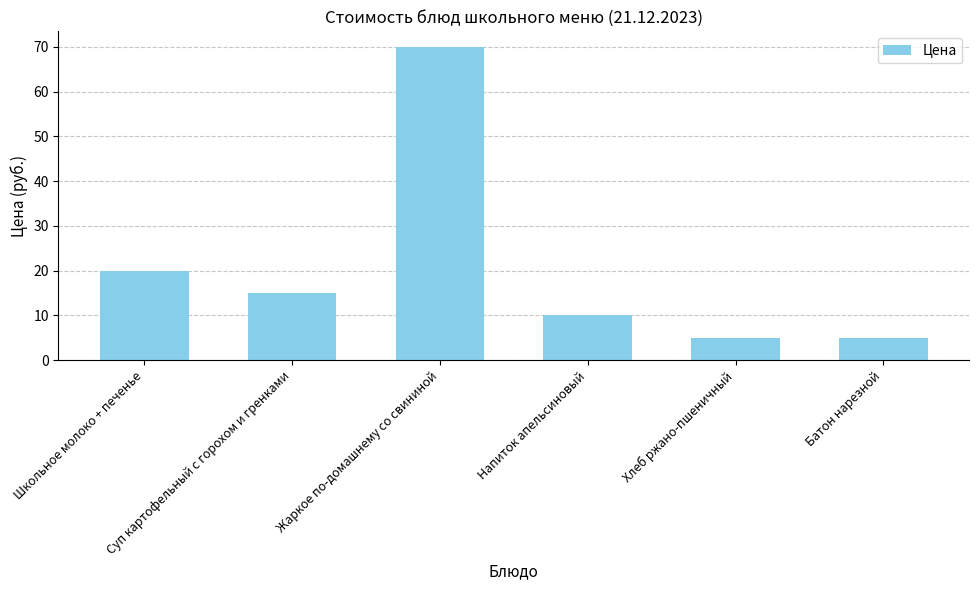

At which label does the data first exceed 15?

Школьное молоко + печенье